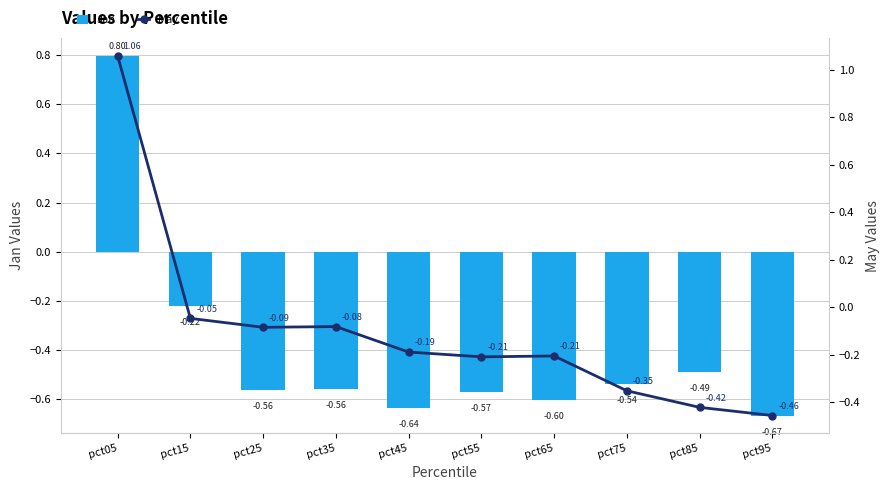

What is the total value across all series at pct65?

-0.8